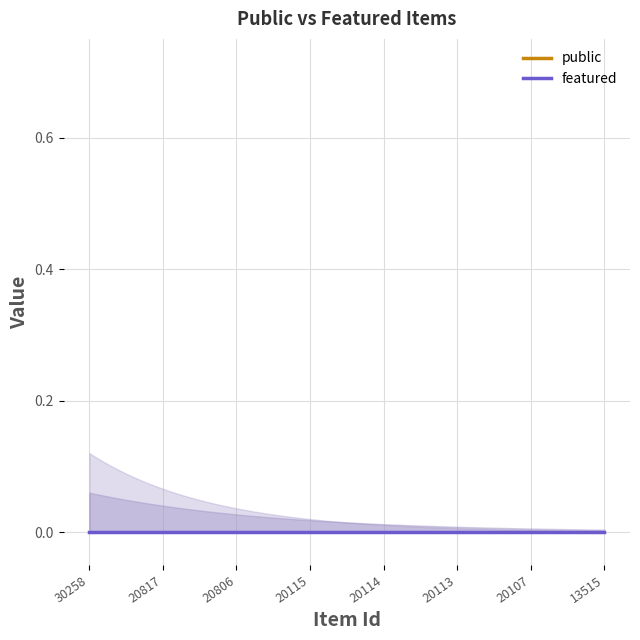

Rank the categories by public value from lowest to highest.

30258, 20817, 20806, 20115, 20114, 20113, 20107, 13515